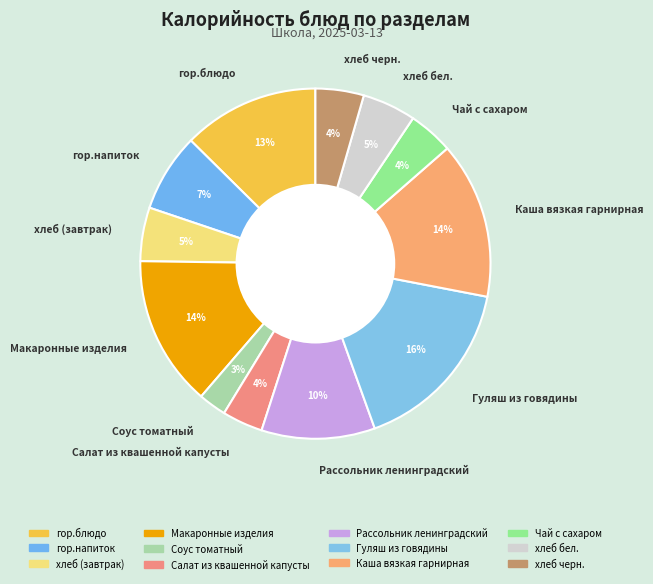

What percentage is the Гуляш из говядины slice, to the nearest percent?

16%